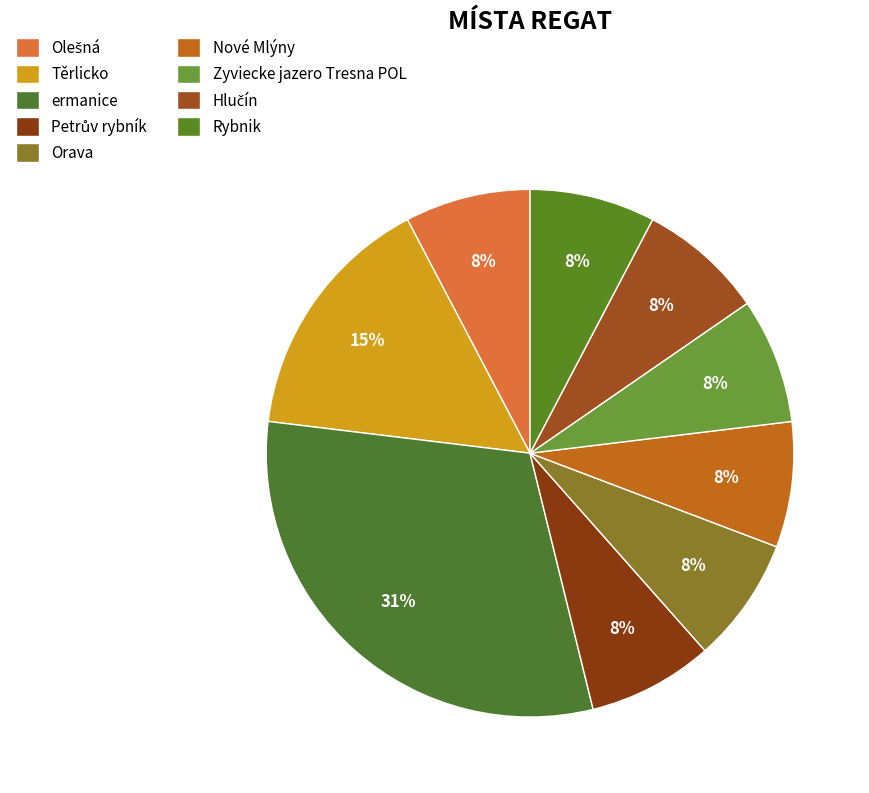

What portion of the pie excludes Hlučín?

92.3%